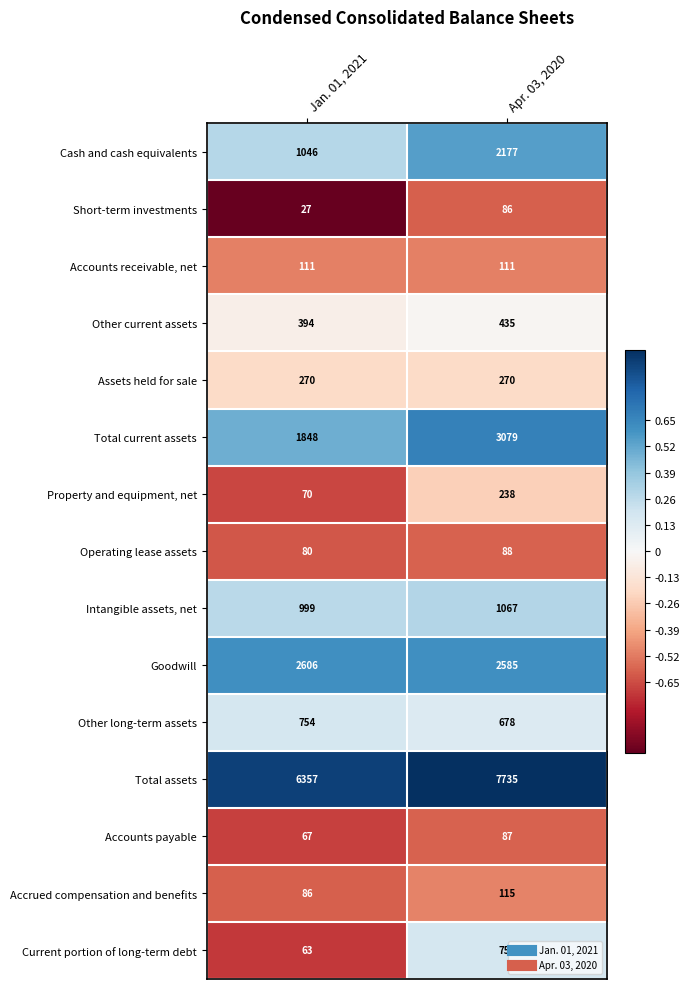

The value of Property and equipment, net at Jan. 01, 2021 is 70. True or false?

True